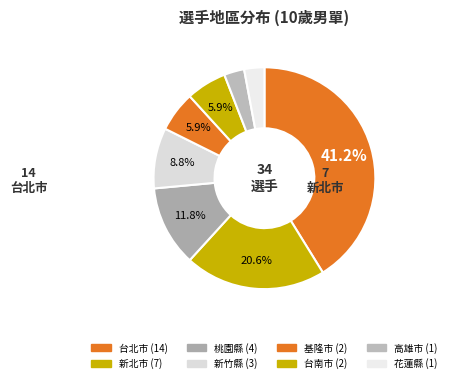

What is the total percentage of 新北市 and 台北市?

61.8%